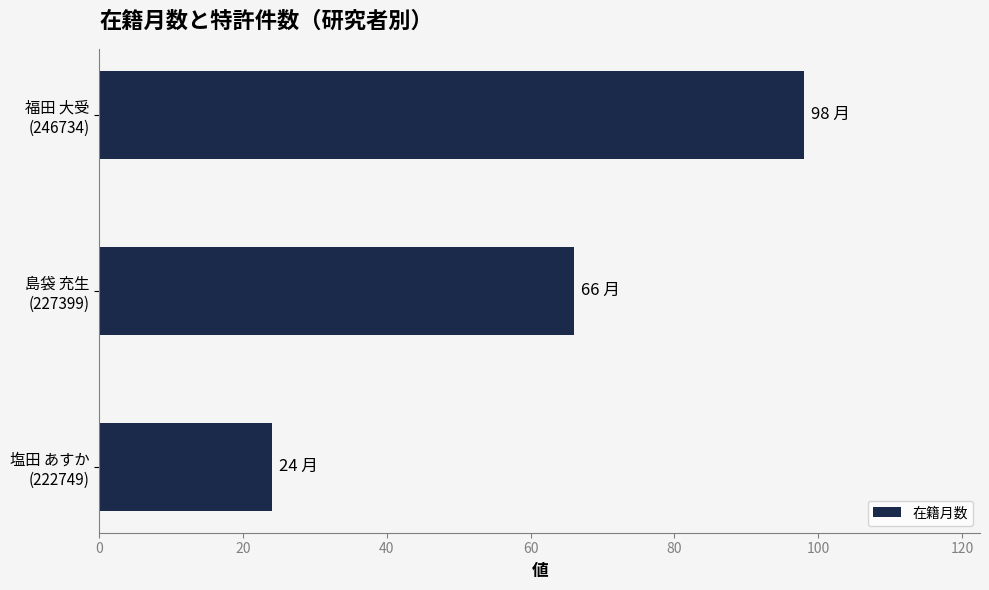

What is the average value?

63